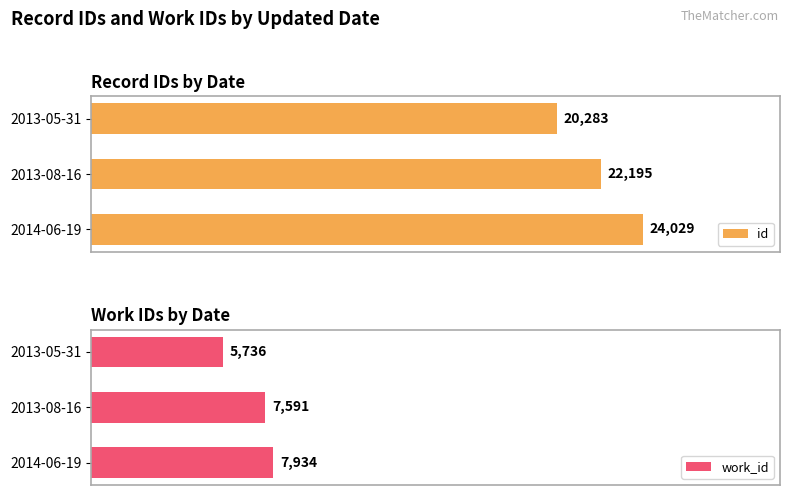

Which series has the largest total across all categories?

id